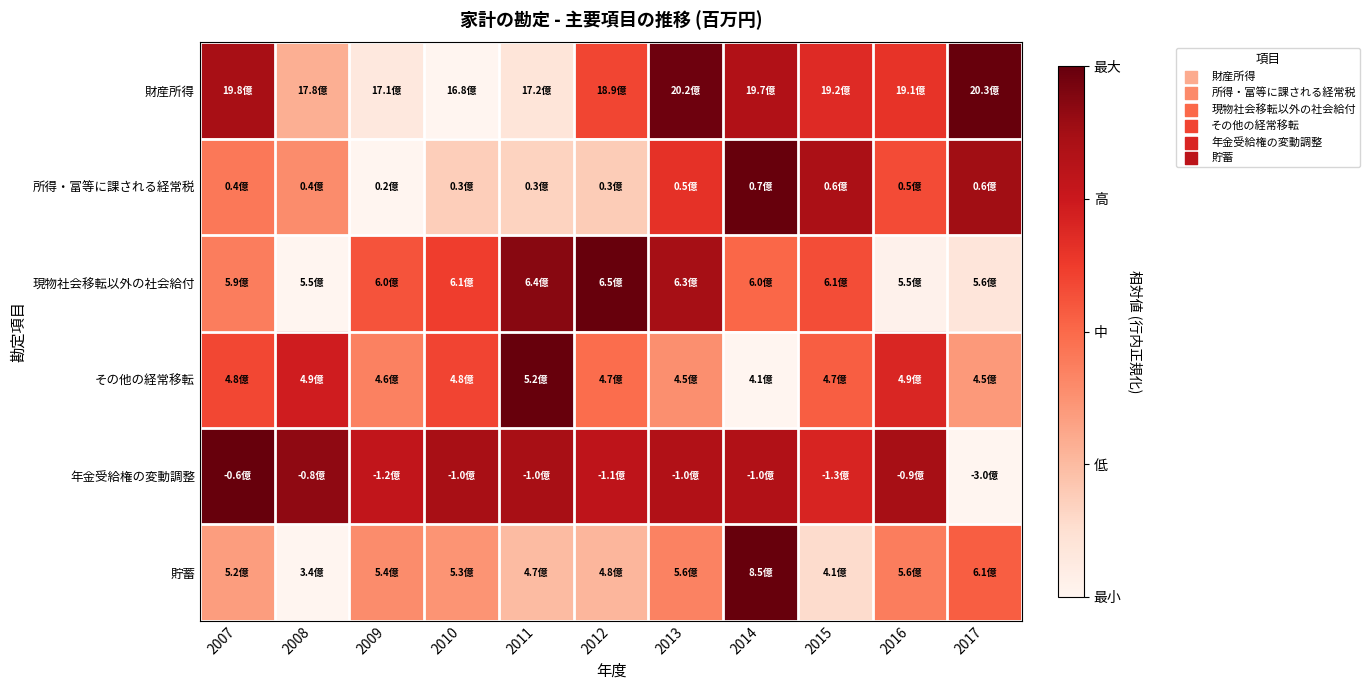

Reading left to right, extract all data points from this chart.

財産所得: 2007=0.9	2008=0.3	2009=0.1	2010=0.0	2011=0.1	2012=0.6	2013=1.0	2014=0.8	2015=0.7	2016=0.7	2017=1.0
所得・富等に課される経常税: 2007=0.5	2008=0.4	2009=0.0	2010=0.2	2011=0.2	2012=0.2	2013=0.7	2014=1.0	2015=0.9	2016=0.6	2017=0.9
現物社会移転以外の社会給付: 2007=0.4	2008=0.0	2009=0.6	2010=0.6	2011=0.9	2012=1.0	2013=0.9	2014=0.5	2015=0.6	2016=0.0	2017=0.1
その他の経常移転: 2007=0.6	2008=0.7	2009=0.4	2010=0.6	2011=1.0	2012=0.5	2013=0.4	2014=0.0	2015=0.5	2016=0.7	2017=0.4
年金受給権の変動調整: 2007=1.0	2008=0.9	2009=0.8	2010=0.9	2011=0.9	2012=0.8	2013=0.8	2014=0.8	2015=0.7	2016=0.9	2017=0.0
貯蓄: 2007=0.3	2008=0.0	2009=0.4	2010=0.4	2011=0.2	2012=0.3	2013=0.4	2014=1.0	2015=0.1	2016=0.4	2017=0.5